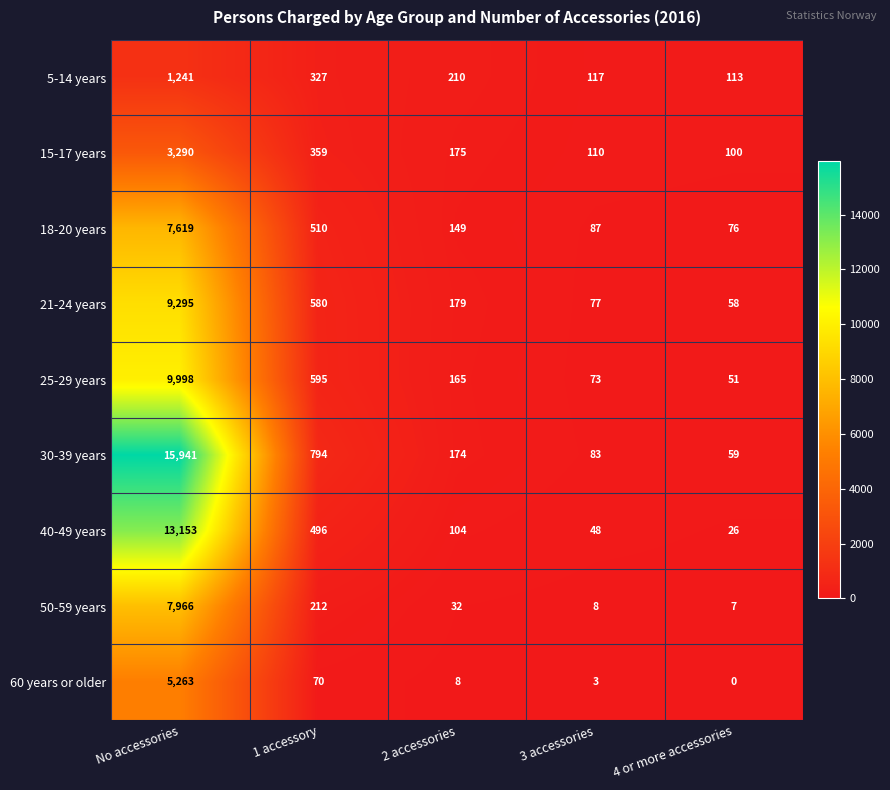

Which series has the widest spread of values?

30-39 years